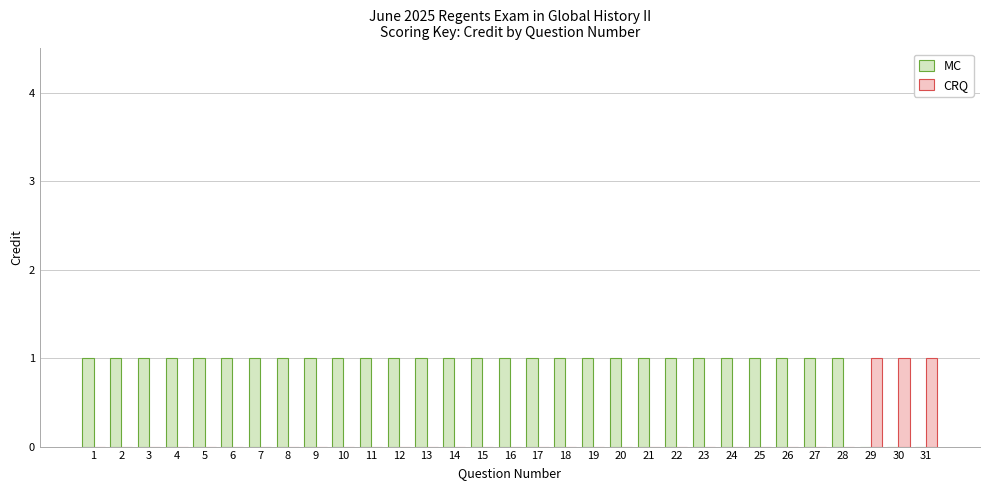

The MC series shows 2 at 23. True or false?

False